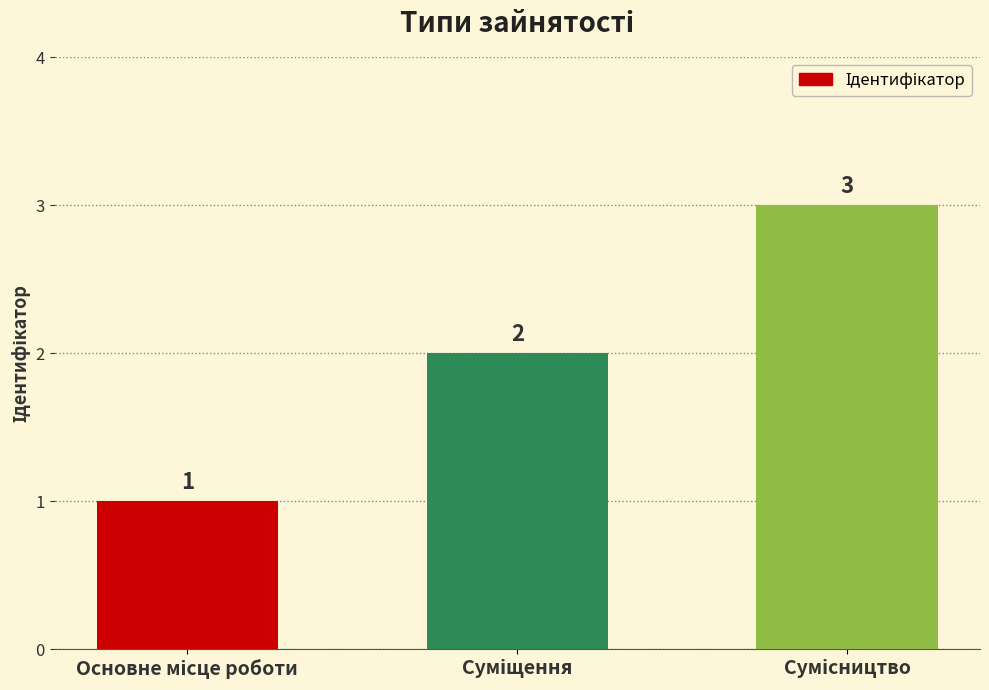

What is the value of the 2nd bar from the left?

2